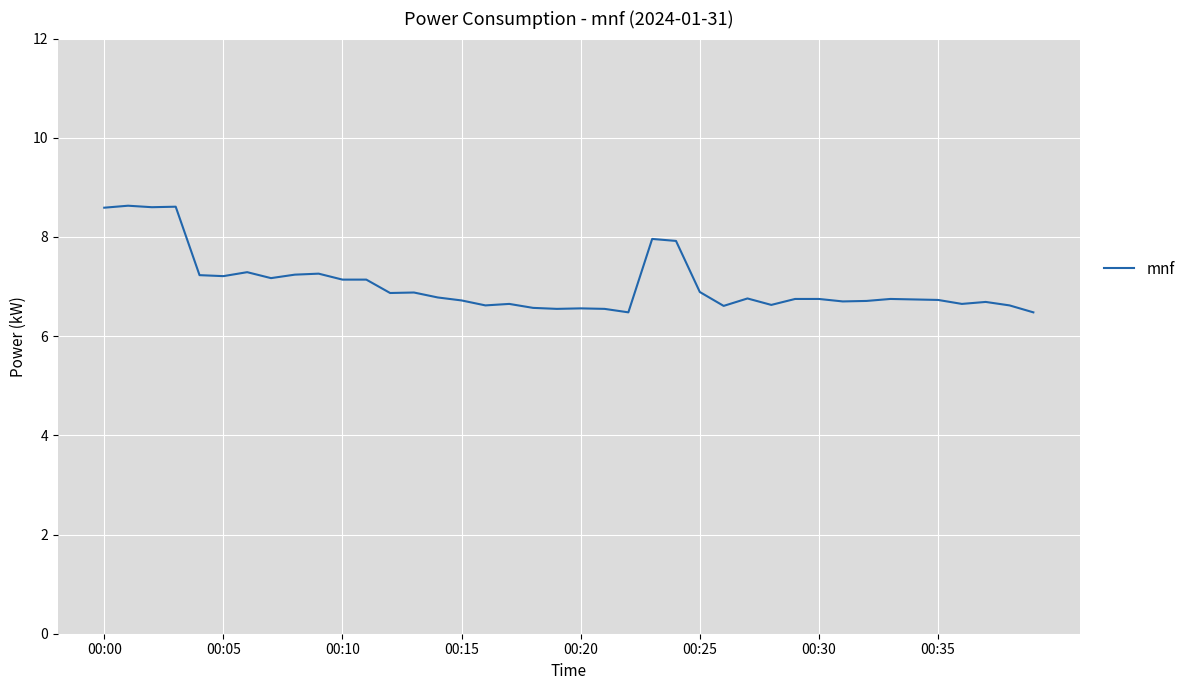

What is the greatest value displayed?

8.6